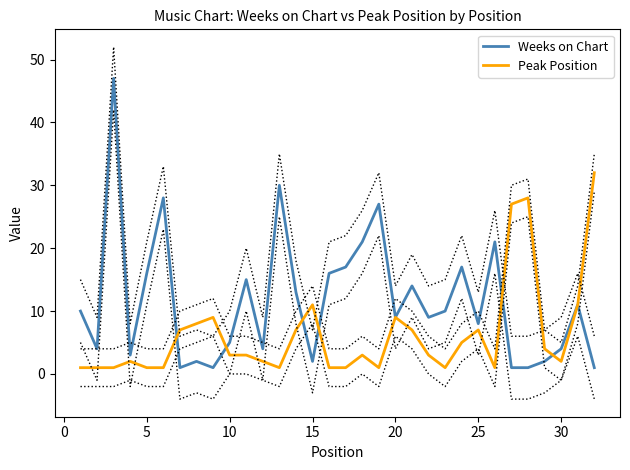

The value of Weeks on Chart at 10 is 7. True or false?

False